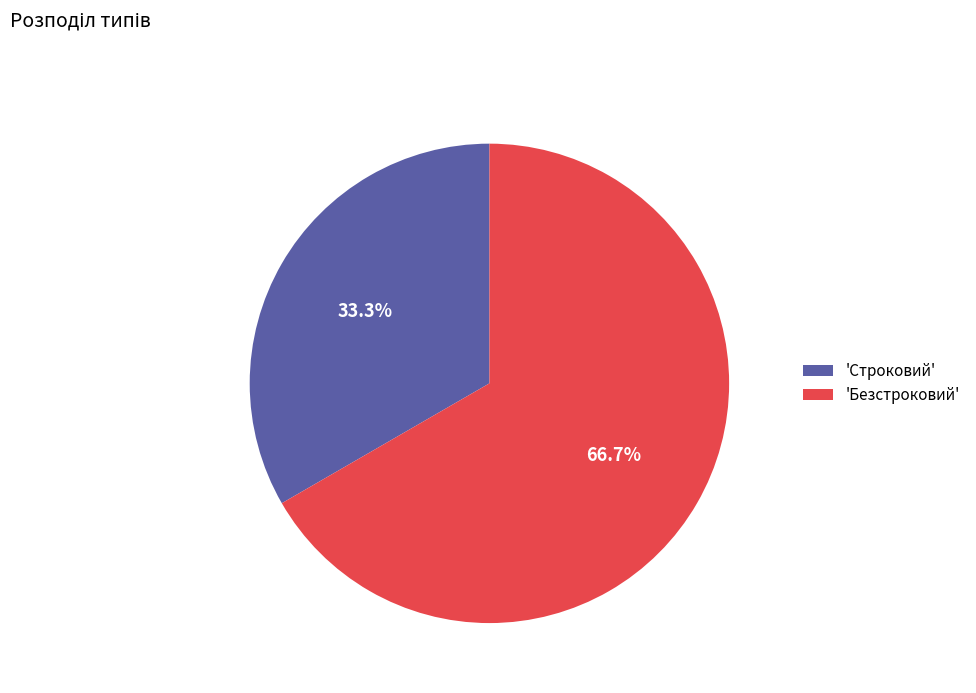

Is there any slice that represents more than half of the pie?

Yes